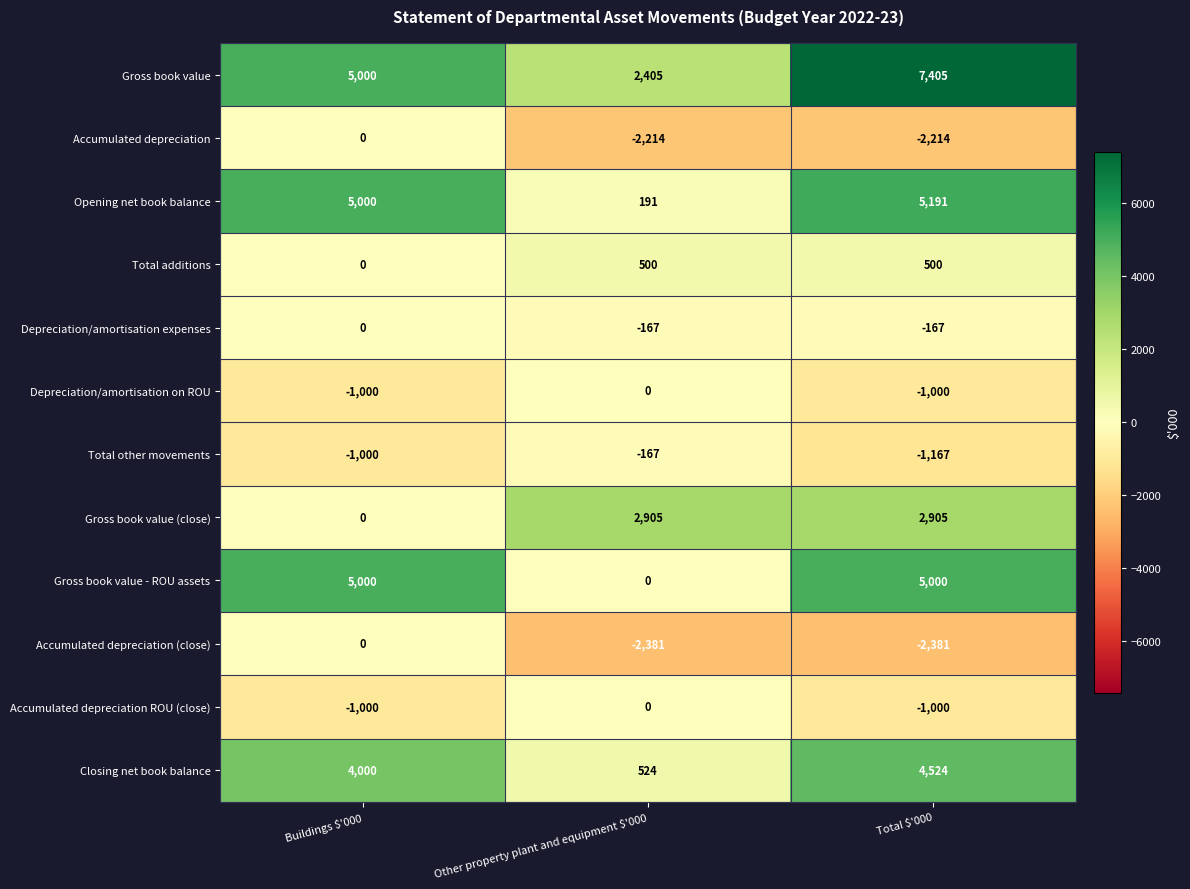

The value of Closing net book balance at Other property plant and equipment $'000 is 524. True or false?

True